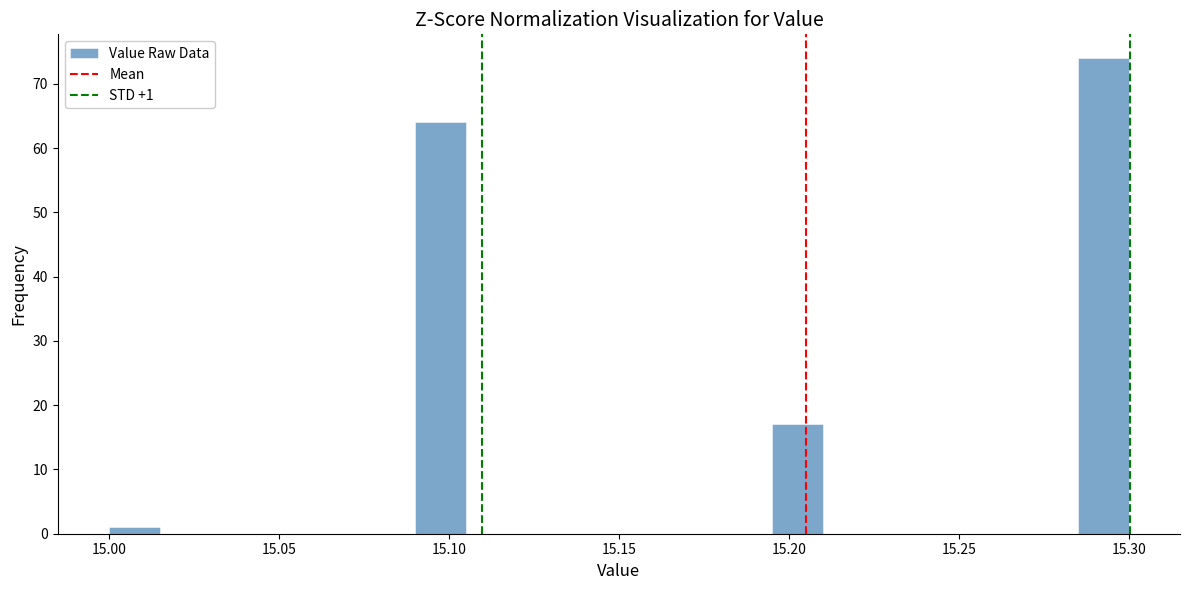

Around what value on the x-axis is the tallest bar? Give the approximate position of its centre, as read against the axis.

15.295